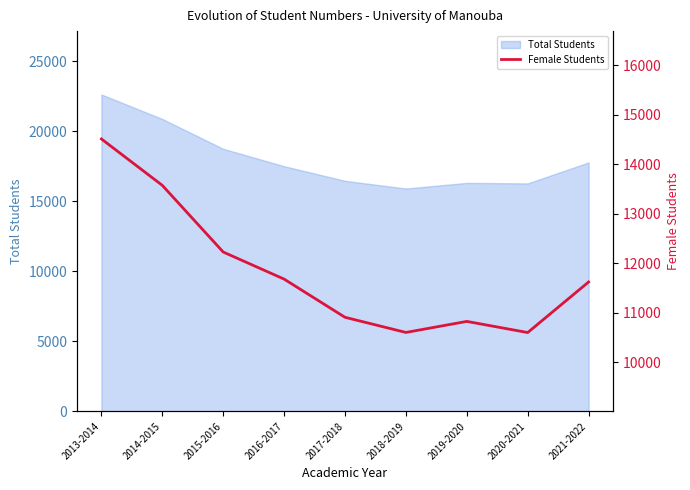

True or false: the data has more than 2 interior local peaks.

False